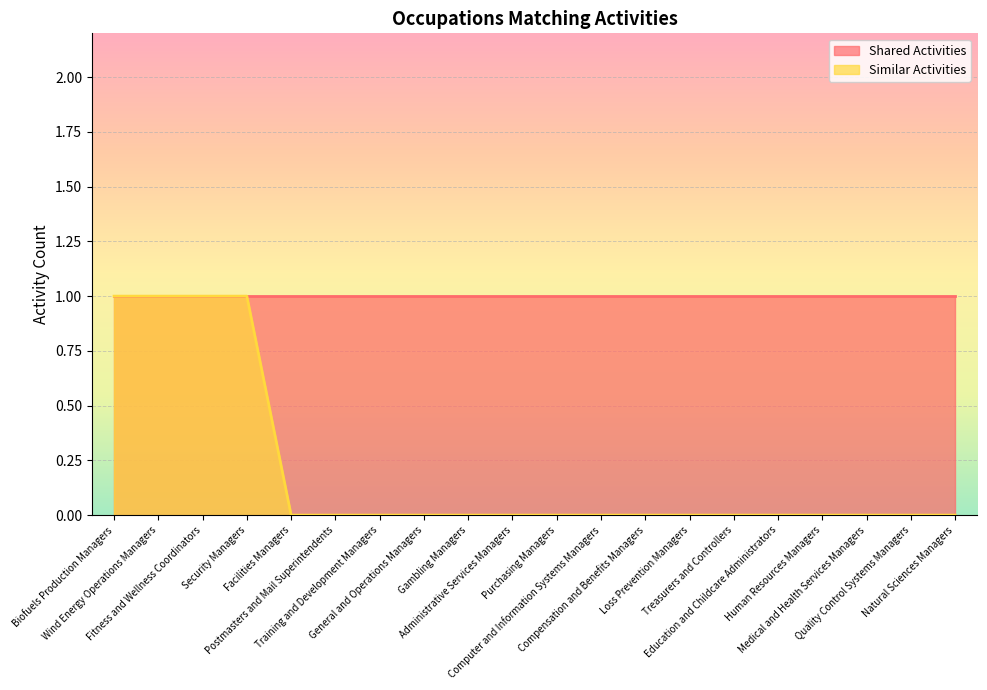

What is the difference between the maximum and minimum values?

1